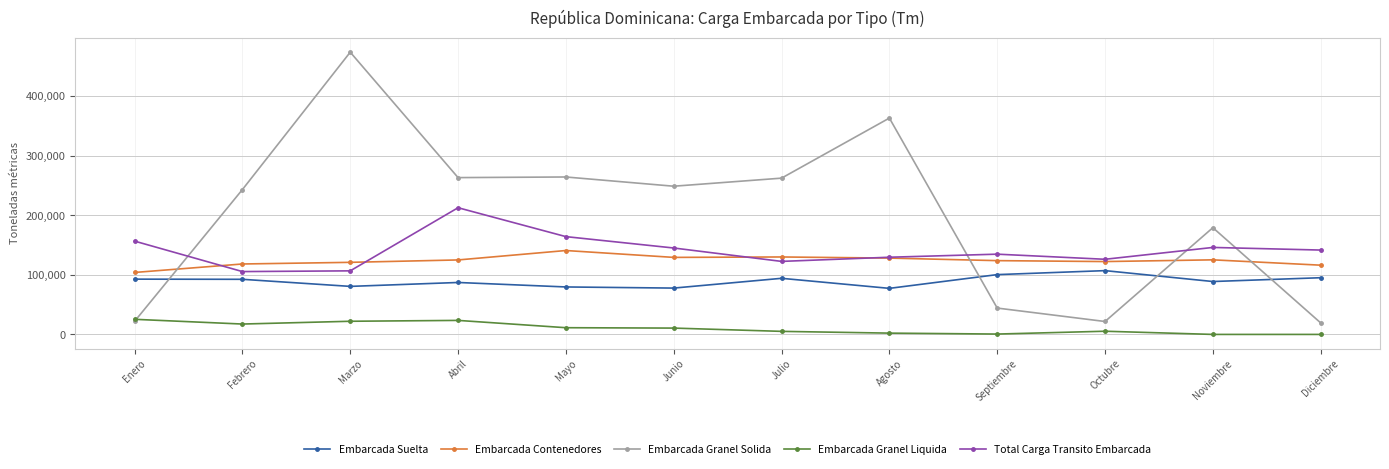

True or false: Total Carga Transito Embarcada and Embarcada Contenedores cross at least once.

True